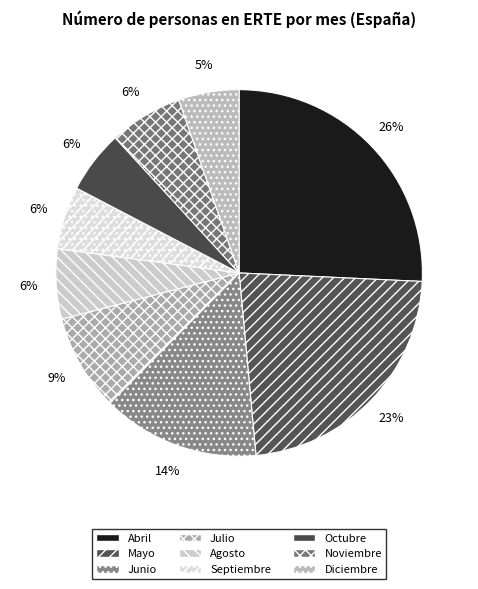

What is the change in value from Mayo to Septiembre?

-2270061